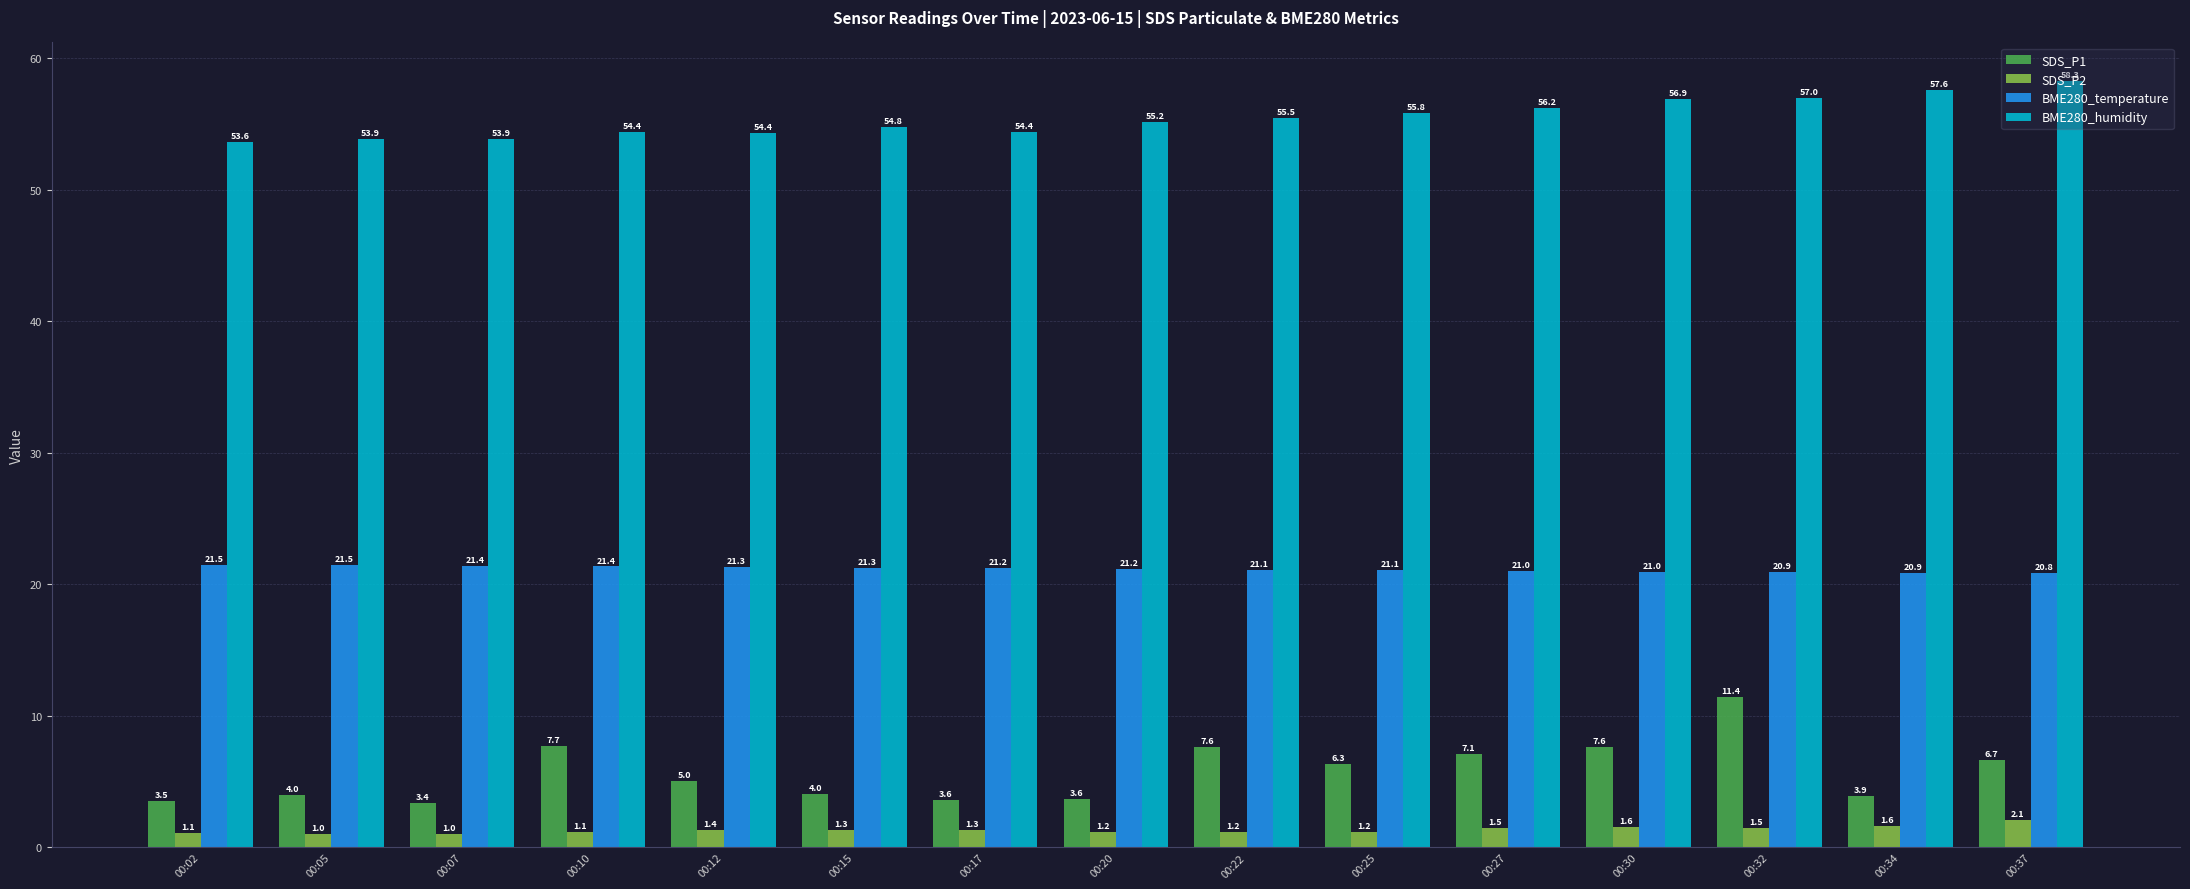

True or false: BME280_humidity has a value of 54.8 at 00:15.

True